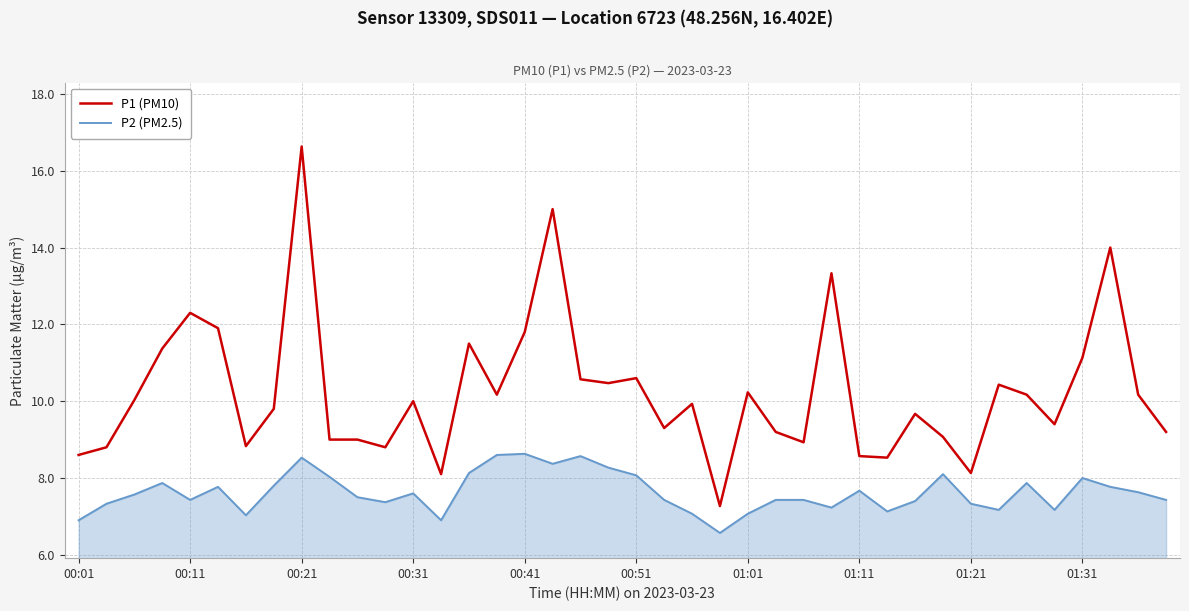

True or false: P1 (PM10) and P2 (PM2.5) cross at least once.

False